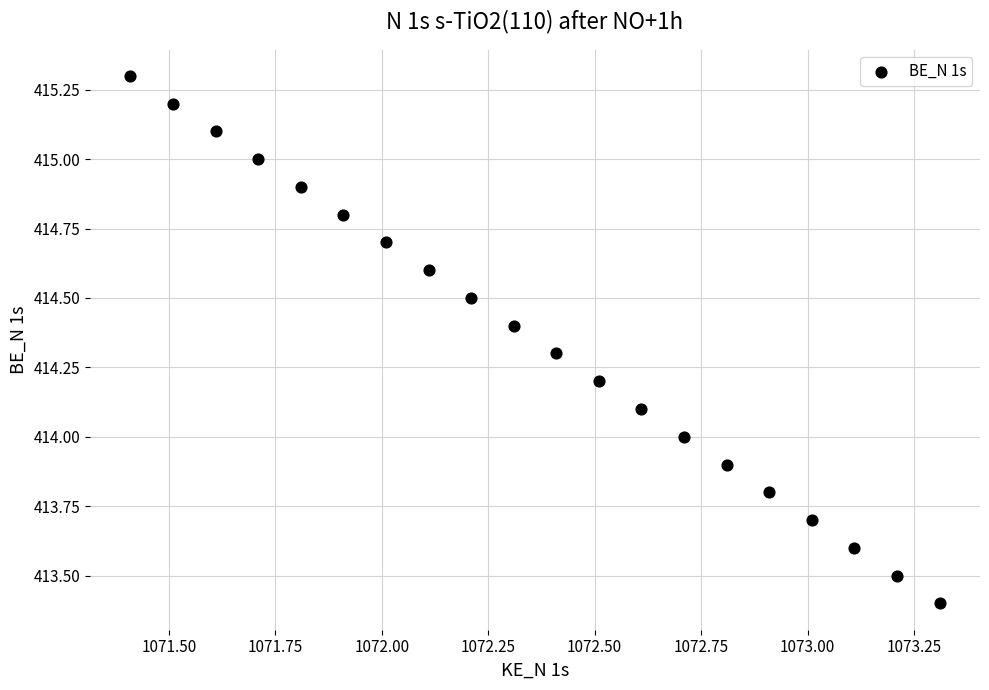

What is the range of Y values (max minus min)?

1.9